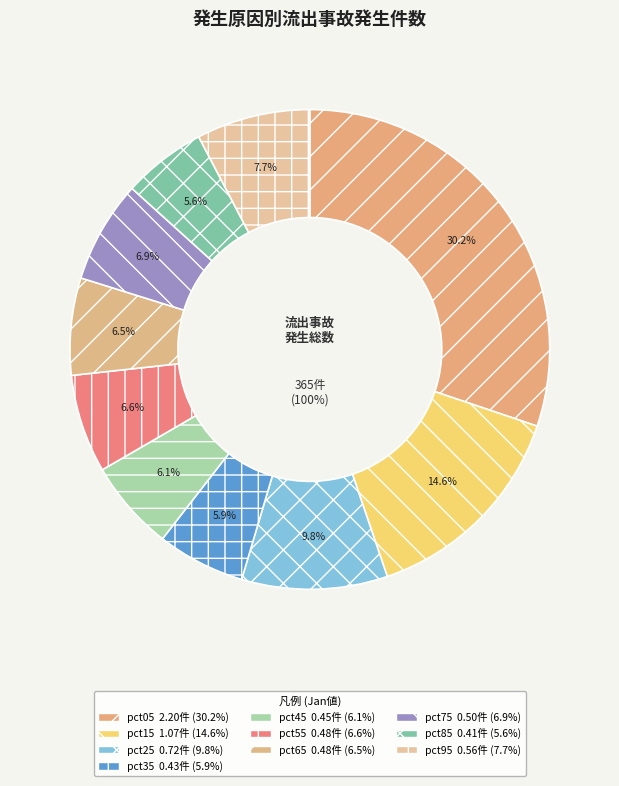

Does any single category account for the majority?

No